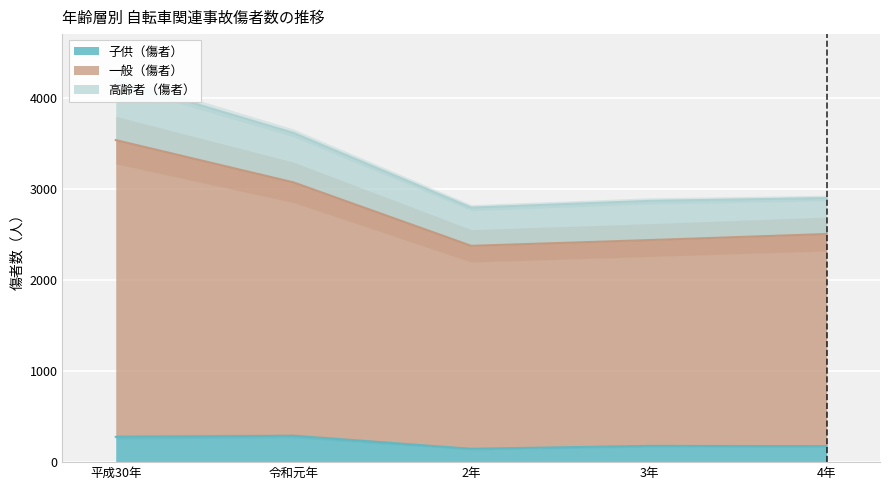

Does the chart display data point markers on the line(s)?

No